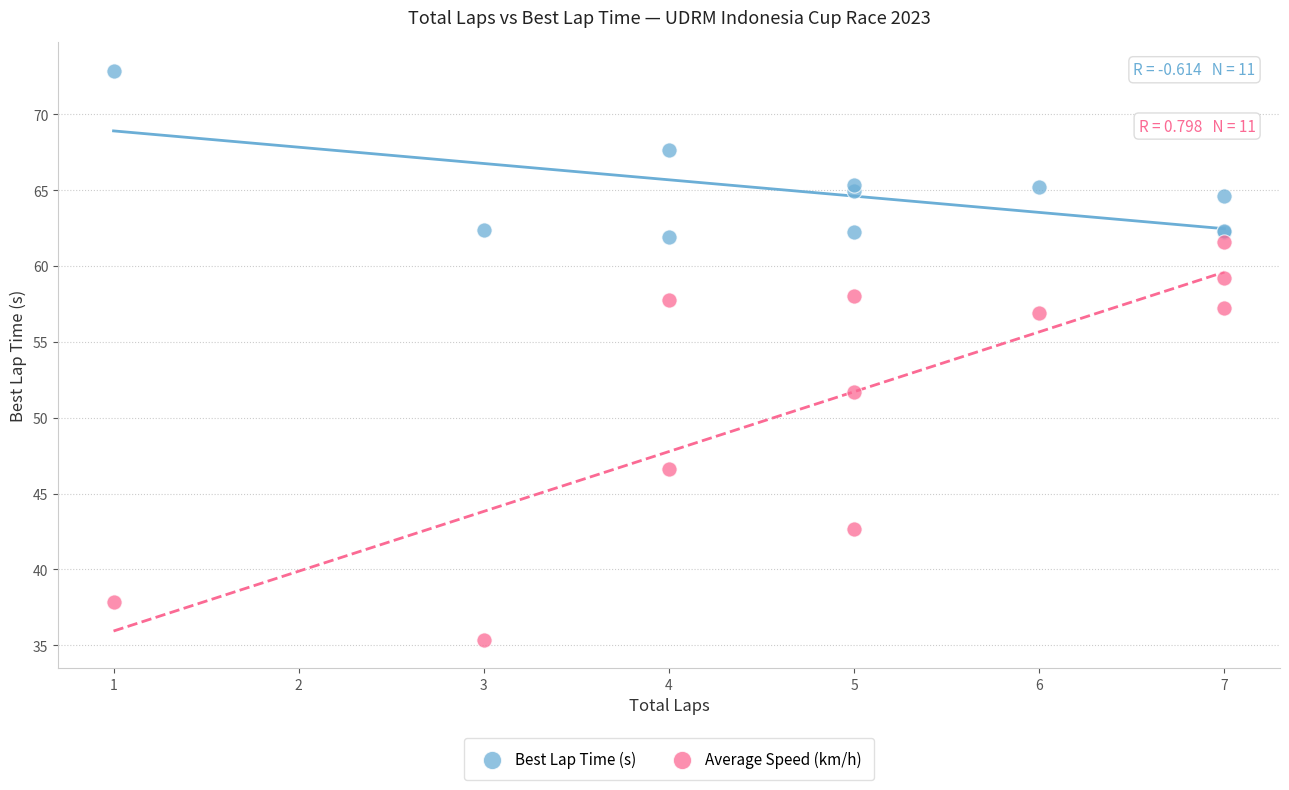

In the Best Lap Time (s) series, what Y value is closest to 67?

67.6